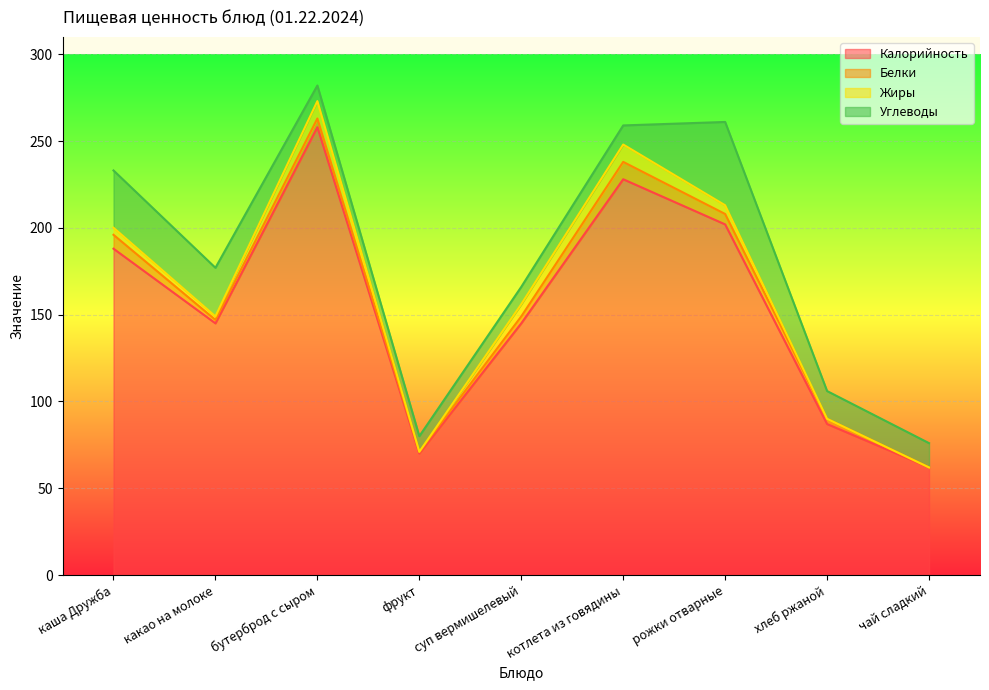

True or false: Калорийность and Жиры intersect in this chart.

False